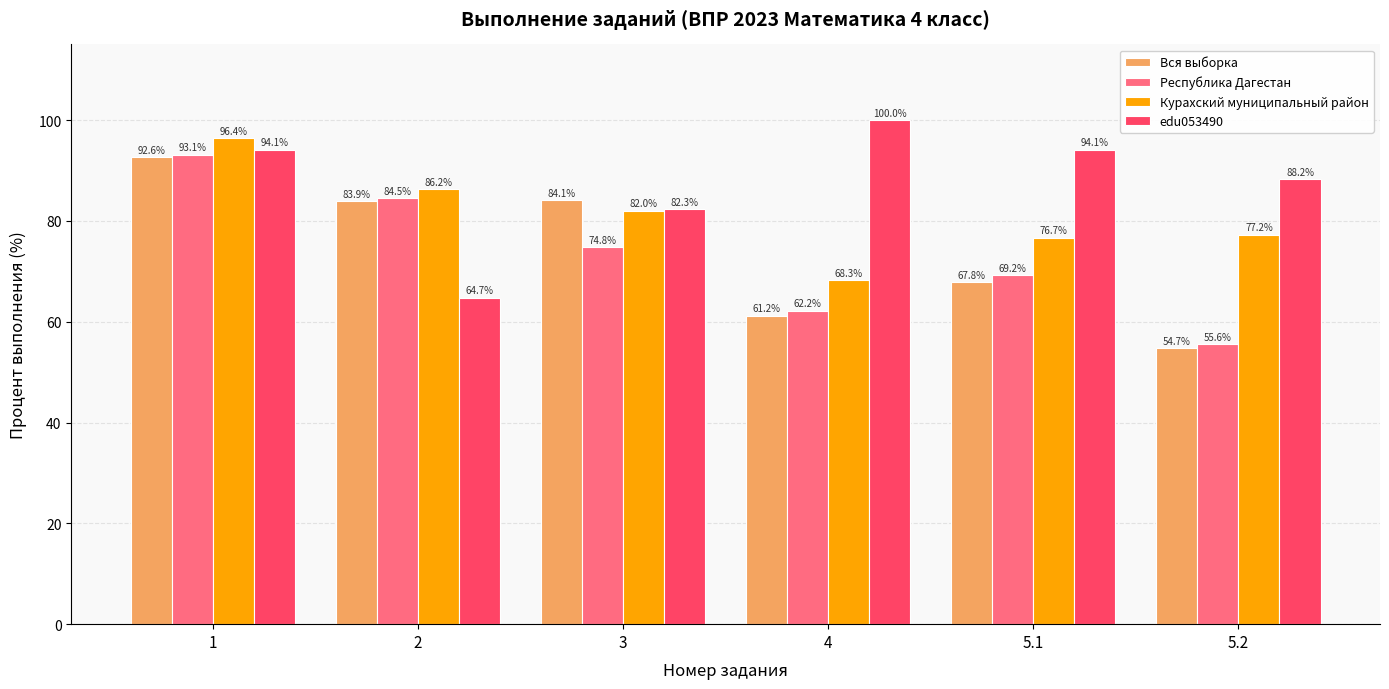

What is the sum of all Вся выборка values?

444.3